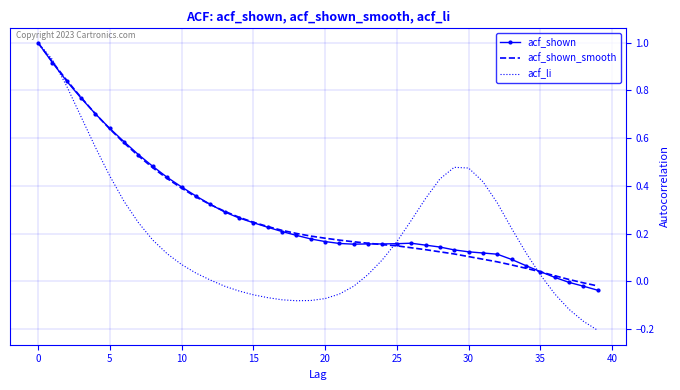

What is the difference between the maximum and minimum values in the acf_shown_smooth series?

1.0